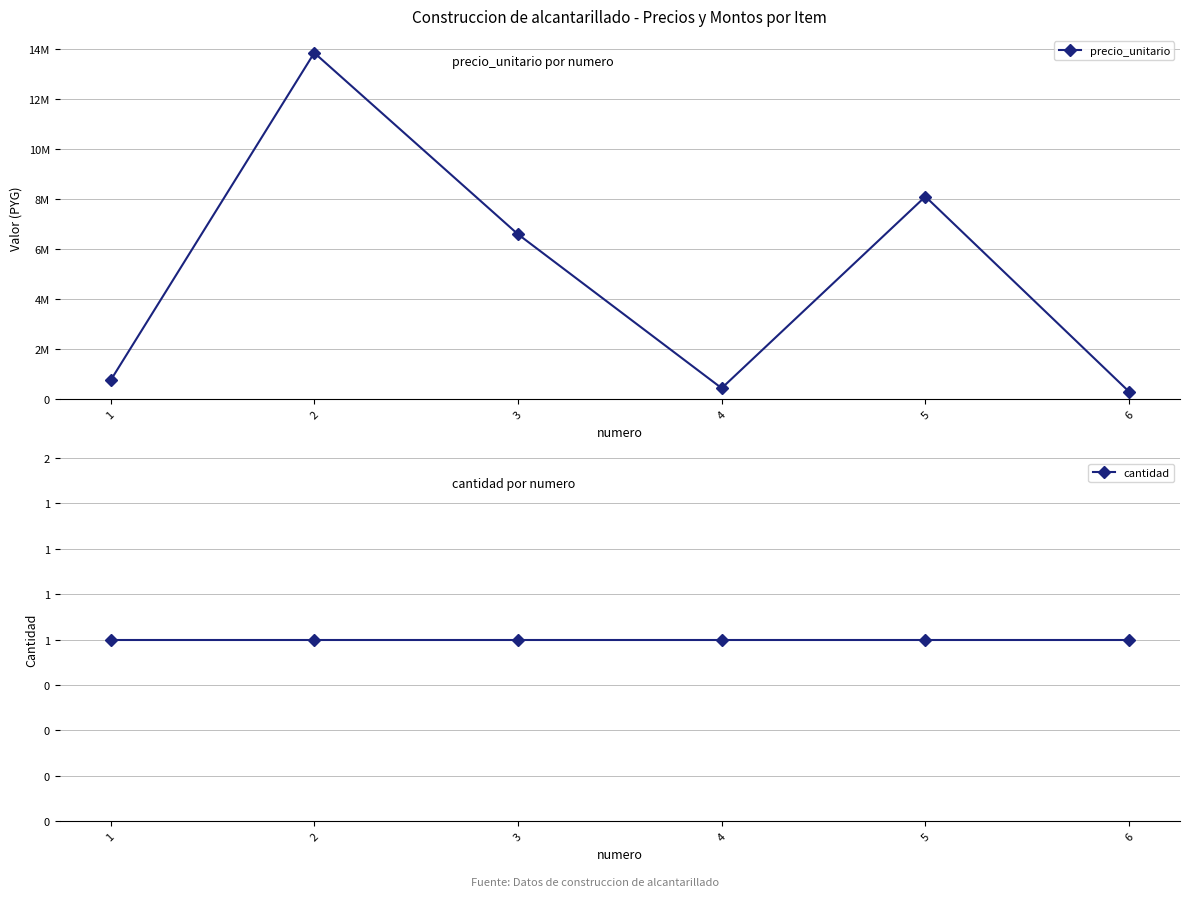

At which category is the sum across all series the highest?

2